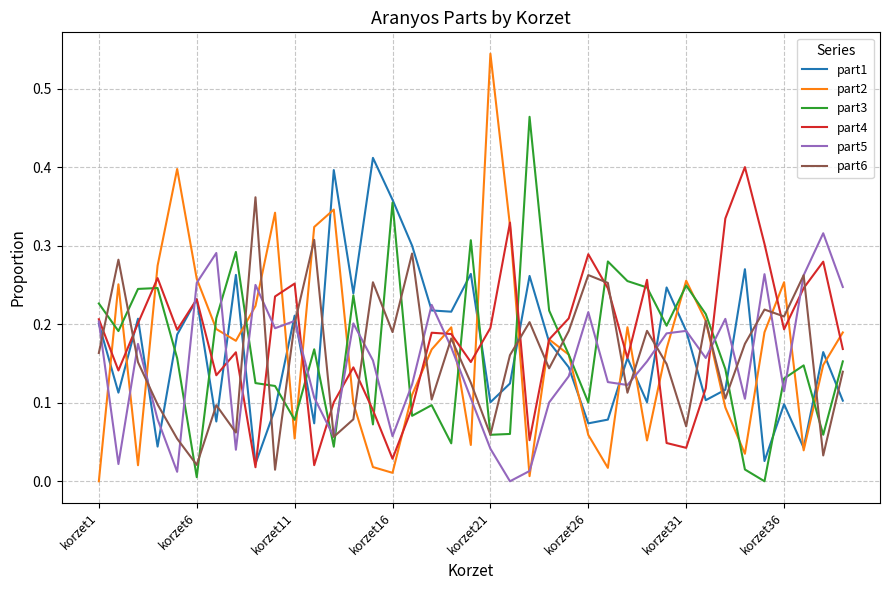

What are all the series names shown in the legend?

part1, part2, part3, part4, part5, part6